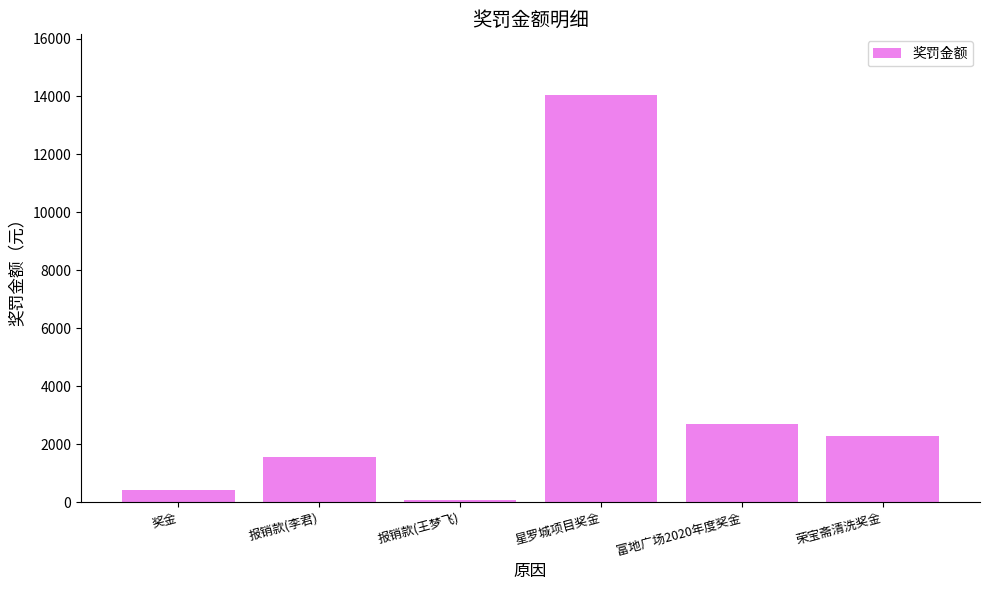

What is the average value?

3505.6